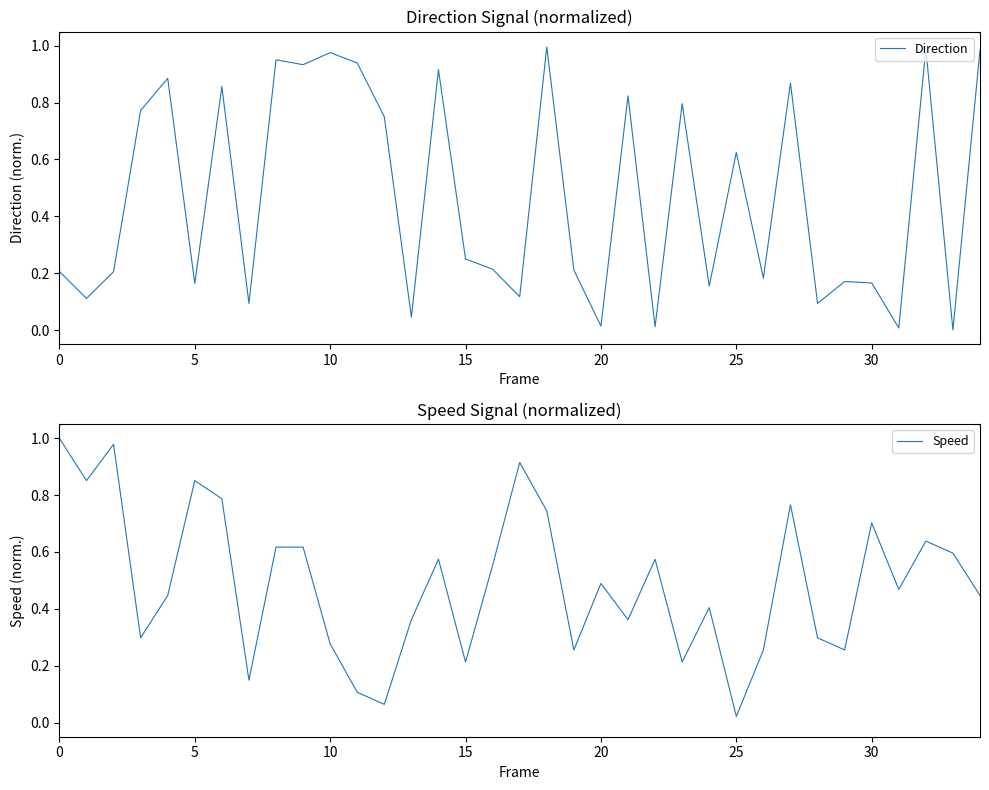

True or false: Speed has a value of 0.9 at 8.

False